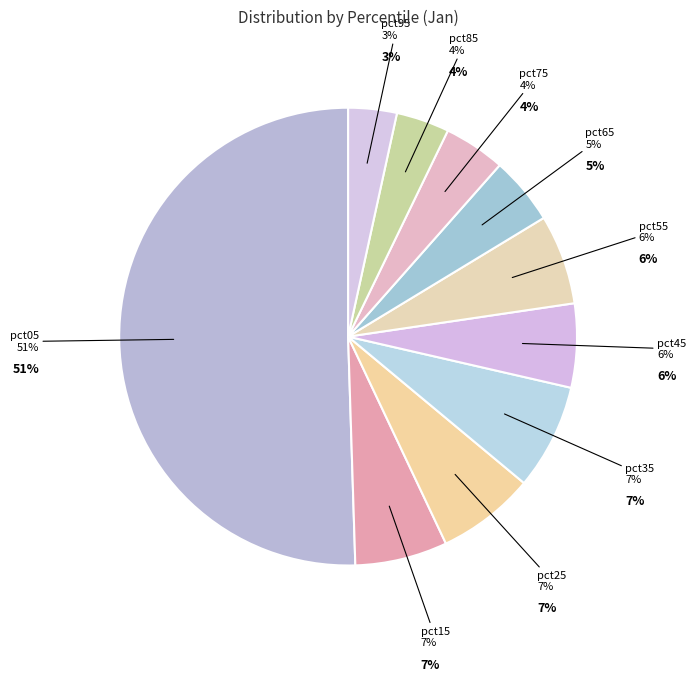

What is the smallest slice in the pie chart?

pct95